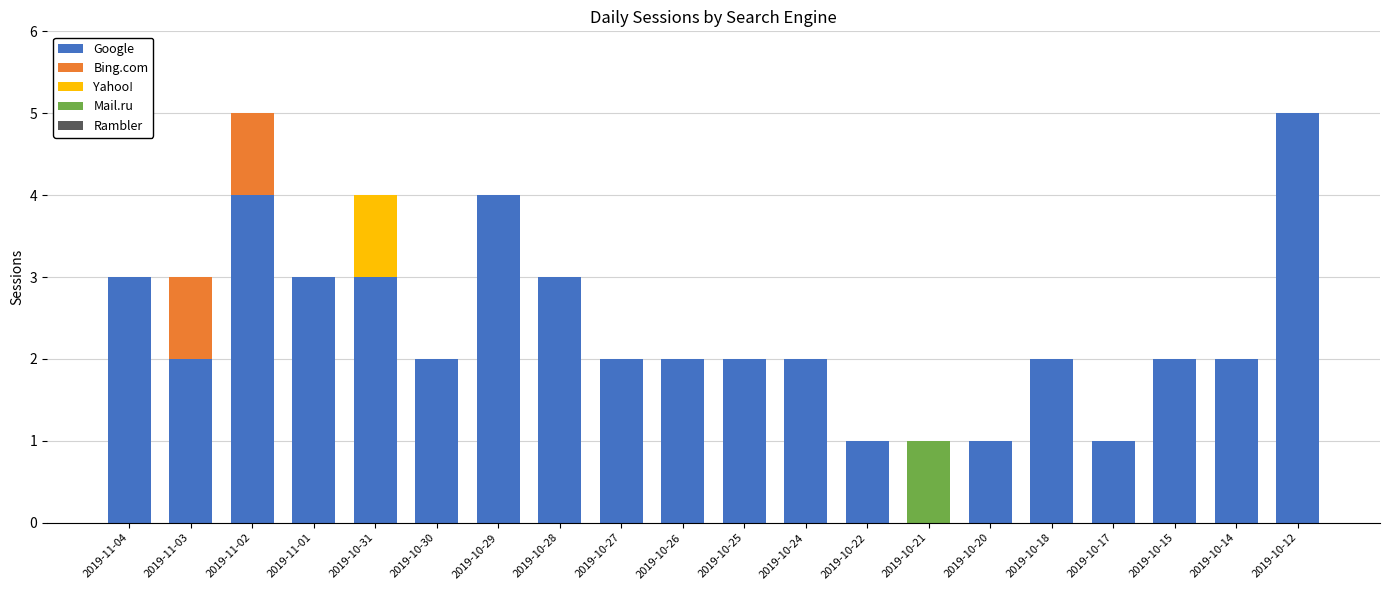

What is the total value across all series at 2019-10-24?

2